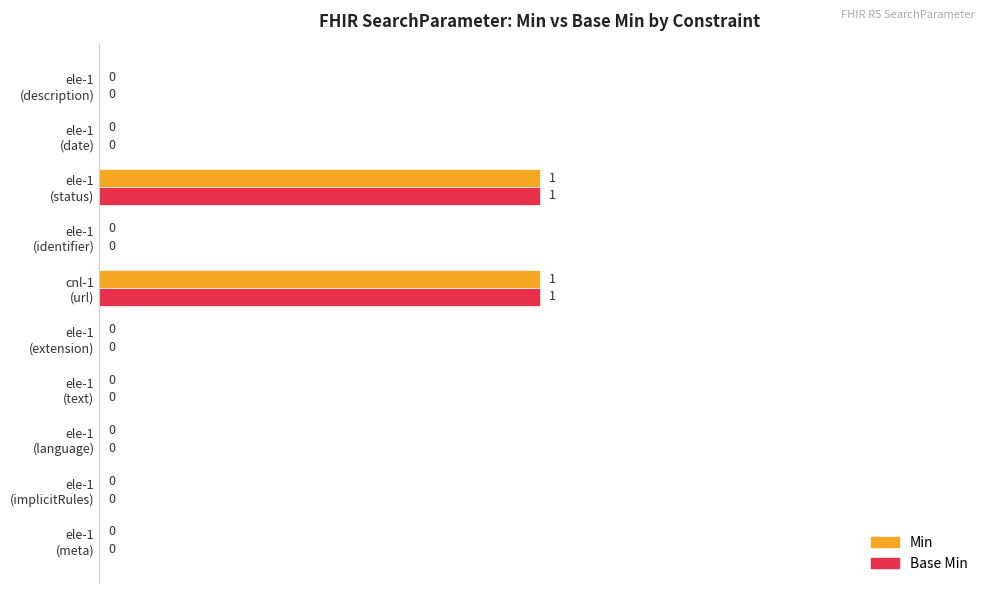

How many Base Min values are between 0 and 1?

10